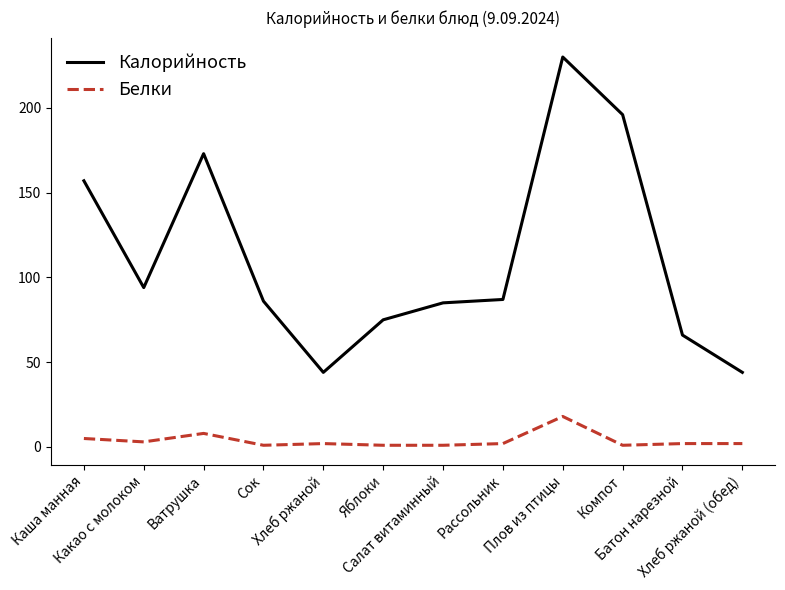

What is the difference between the Белки values at Хлеб ржаной (обед) and Какао с молоком?

1